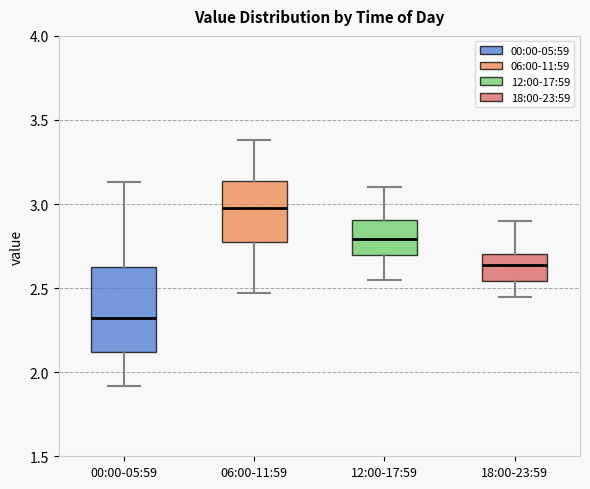

Reading left to right, read every box against the y-axis: the position of its median line, the range the box covers, and the ends of its whiskers. The values are not printed on the chart, so give them approximately, as read against the axis.

00:00-05:59: median 2.35, box 2.10 to 2.65, whiskers 1.90 to 3.15
06:00-11:59: median 3.00, box 2.75 to 3.15, whiskers 2.45 to 3.40
12:00-17:59: median 2.80, box 2.70 to 2.90, whiskers 2.55 to 3.10
18:00-23:59: median 2.65, box 2.55 to 2.70, whiskers 2.45 to 2.90